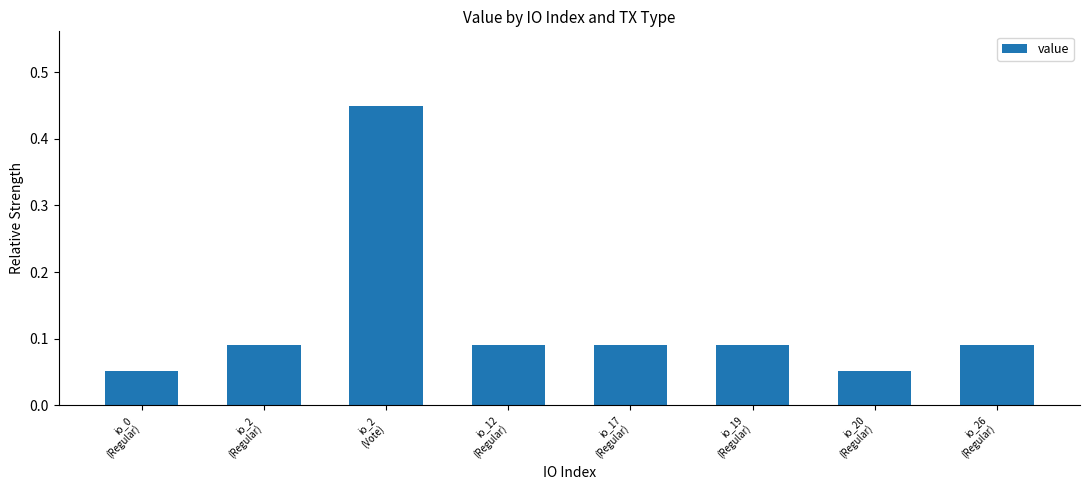

How many values are between 0 and 1?

8